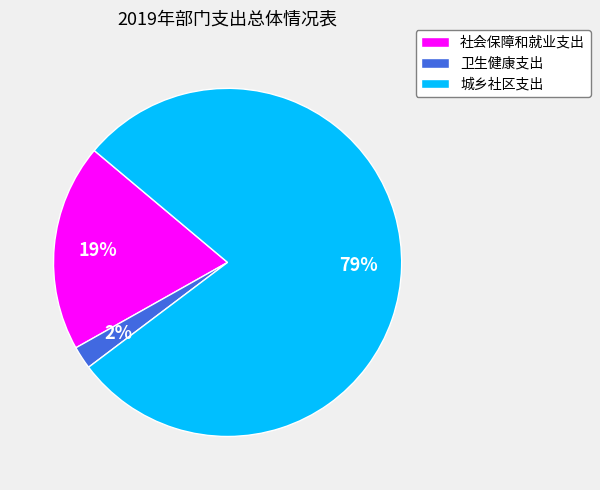

Which slice is the smallest?

卫生健康支出